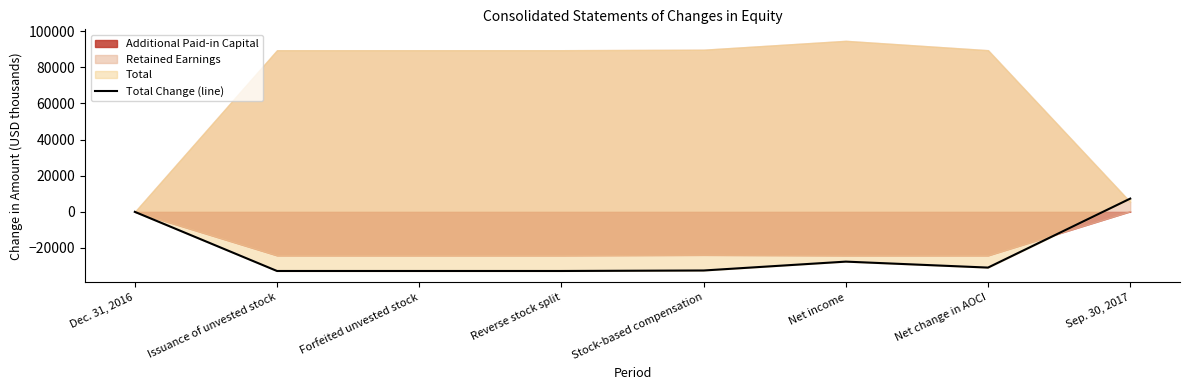

How many values are above zero?

1